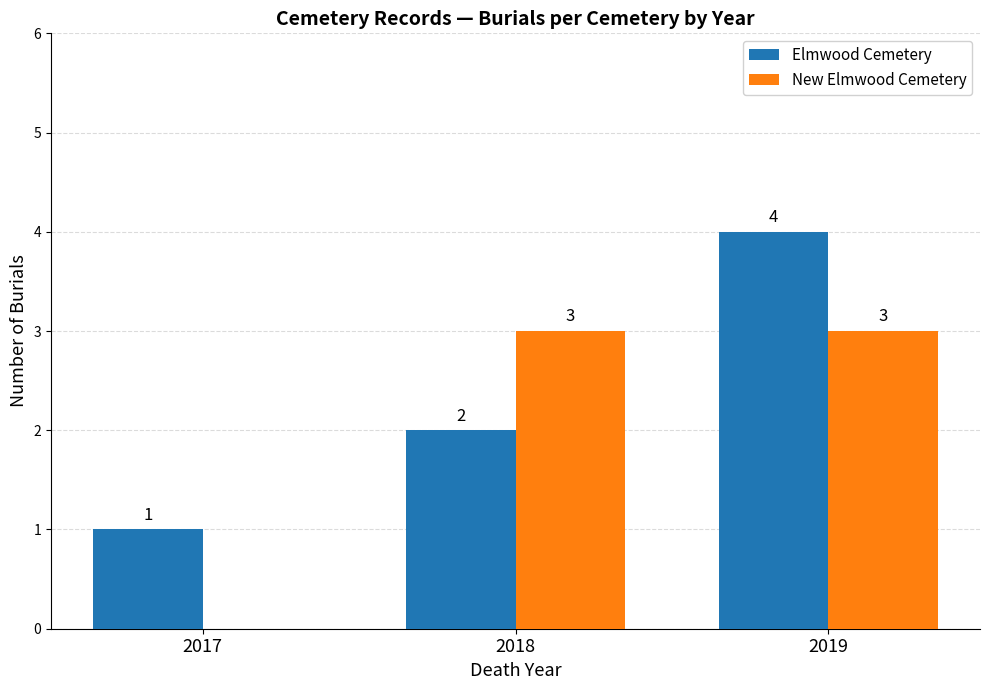

Reading left to right, transcribe all the data shown in this chart.

Elmwood Cemetery: 2017=1	2018=2	2019=4
New Elmwood Cemetery: 2017=0	2018=3	2019=3